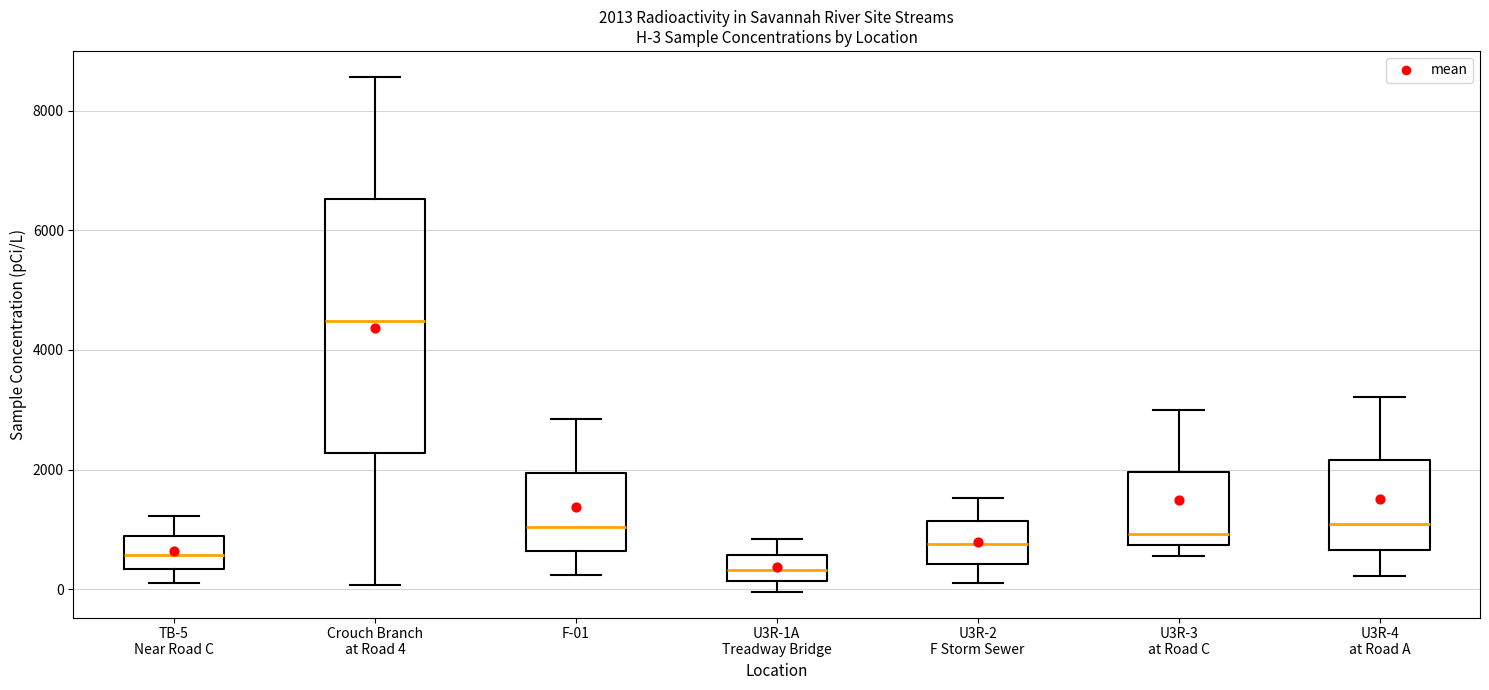

Which box's median line is the highest?

Crouch Branch at Road 4